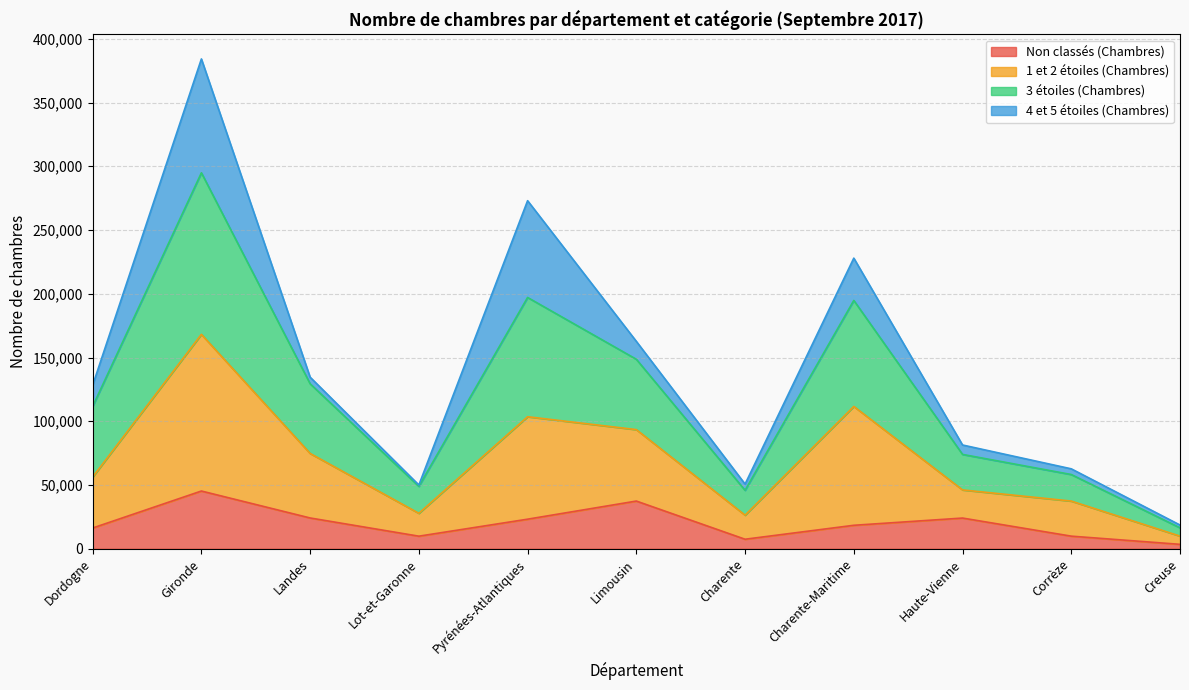

At which category does 3 étoiles (Chambres) reach its first local valley?

Lot-et-Garonne